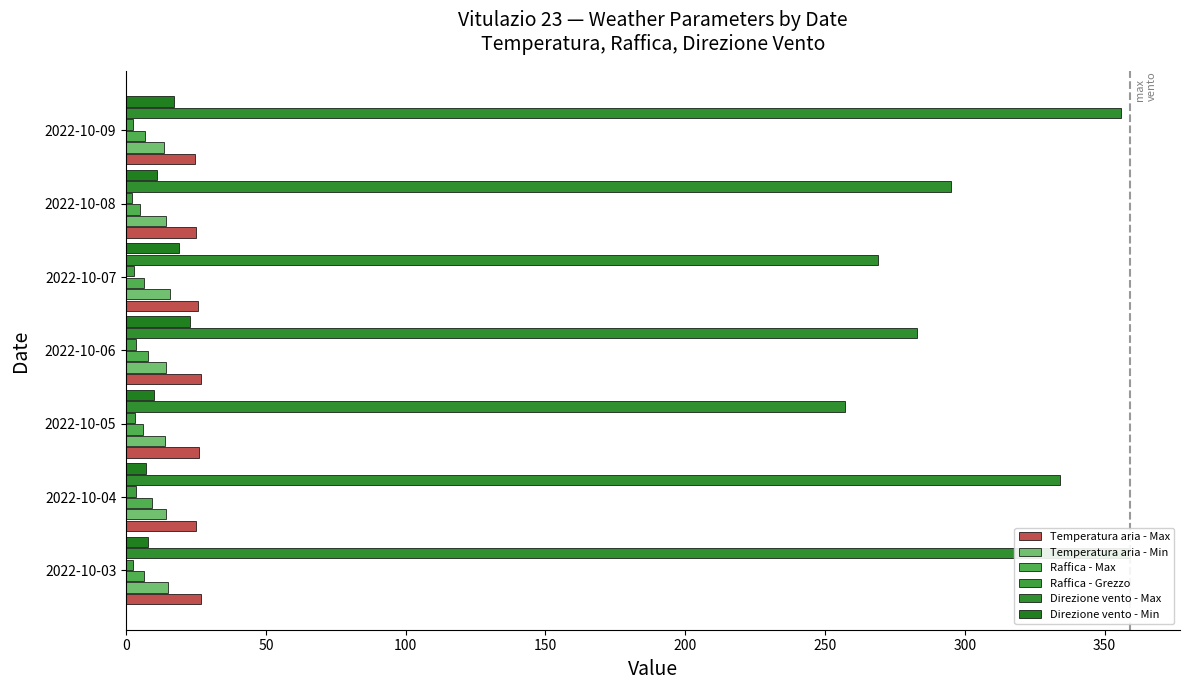

How many series are shown in this chart?

6